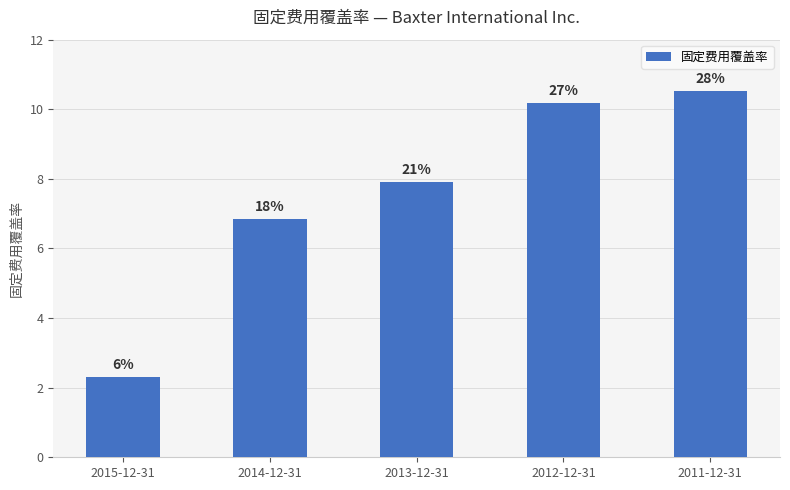

How many bars are there in total?

5